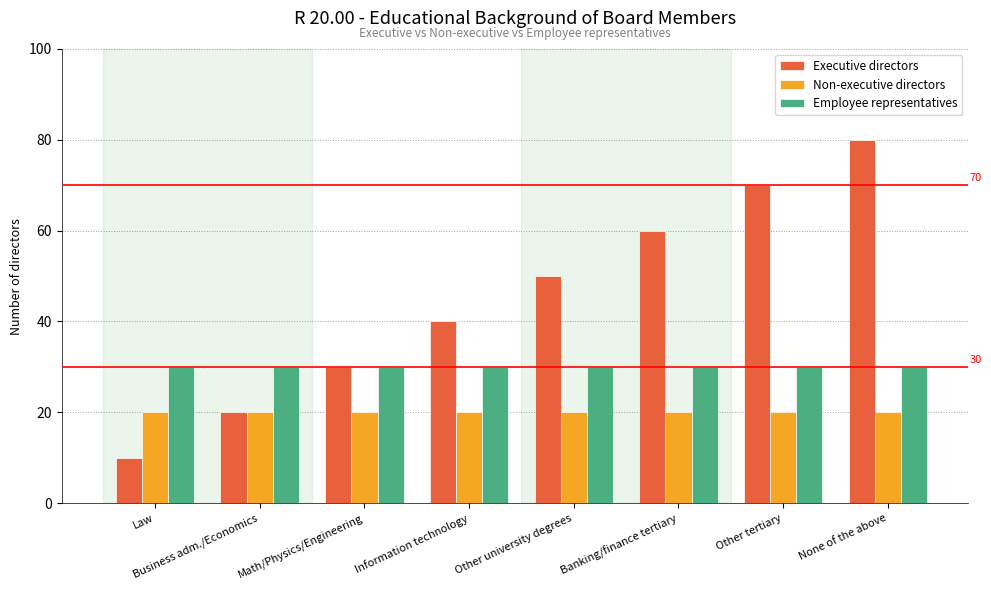

Reading left to right, list all the values displayed in this chart.

Executive directors: Law=10	Business adm./Economics=20	Math/Physics/Engineering=30	Information technology=40	Other university degrees=50	Banking/finance tertiary=60	Other tertiary=70	None of the above=80
Non-executive directors: Law=20	Business adm./Economics=20	Math/Physics/Engineering=20	Information technology=20	Other university degrees=20	Banking/finance tertiary=20	Other tertiary=20	None of the above=20
Employee representatives: Law=30	Business adm./Economics=30	Math/Physics/Engineering=30	Information technology=30	Other university degrees=30	Banking/finance tertiary=30	Other tertiary=30	None of the above=30